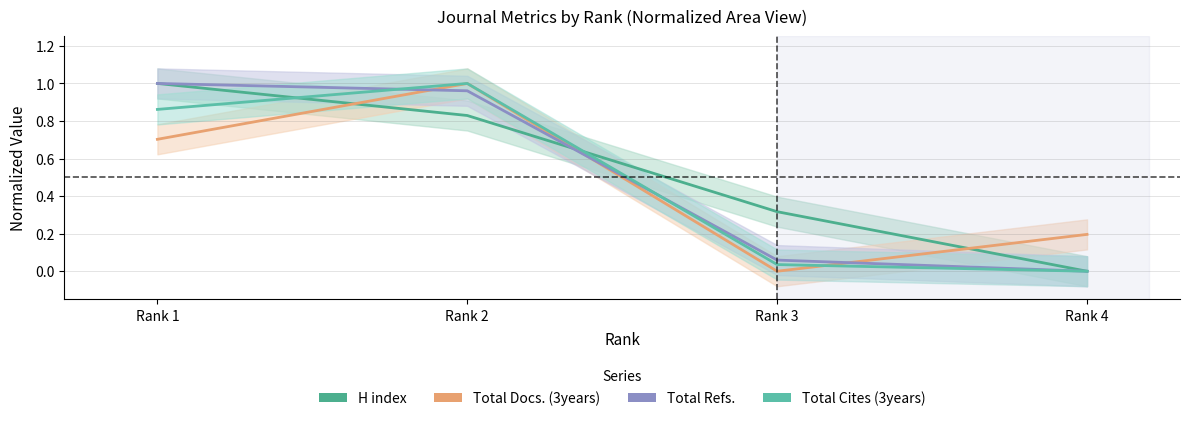

True or false: Total Docs. (3years) has more than 2 points higher than both neighbors.

False